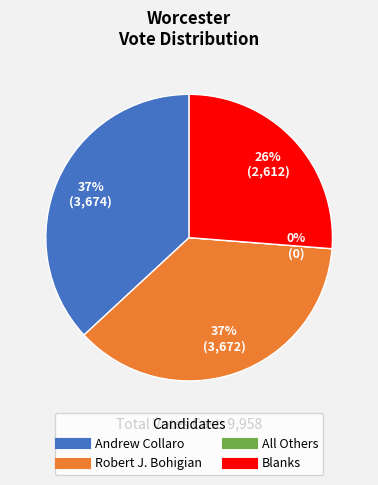

Is Blanks the majority of the pie?

No